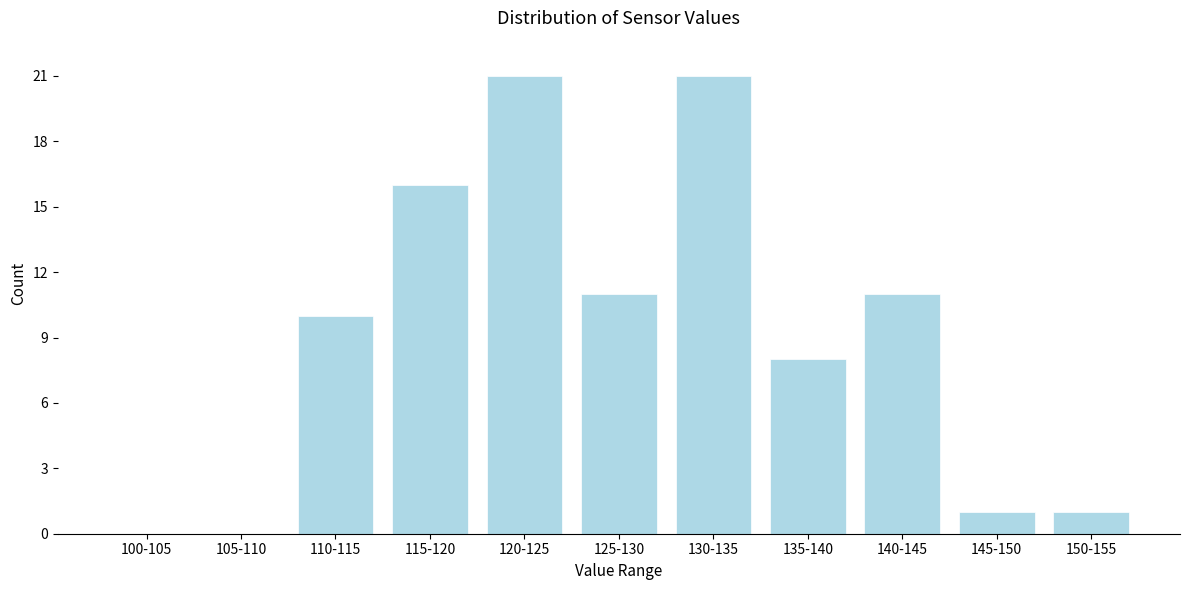

Reading left to right, what are all the values shown in this chart?

100-105=0	105-110=0	110-115=10	115-120=16	120-125=21	125-130=11	130-135=21	135-140=8	140-145=11	145-150=1	150-155=1